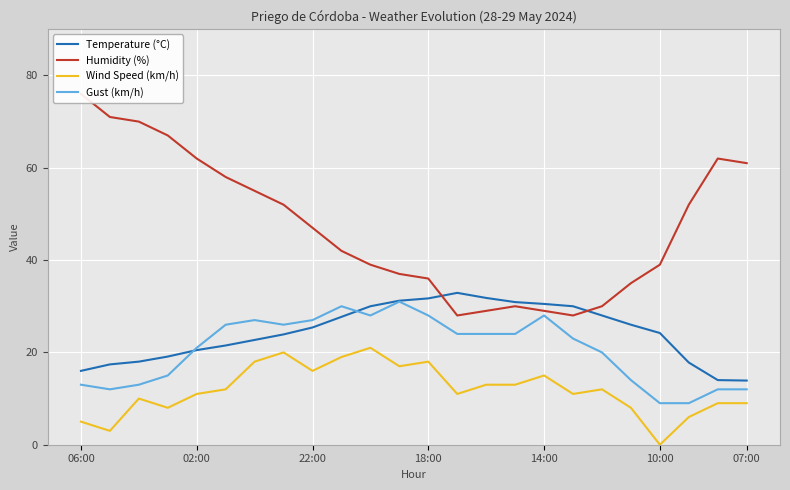

How many positive values does the Wind Speed (km/h) series have?

23